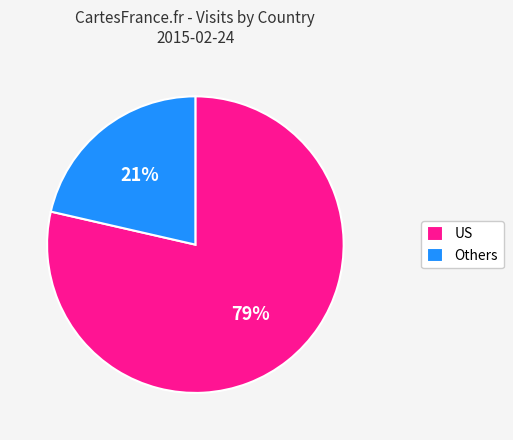

Count the number of slices in the pie.

2